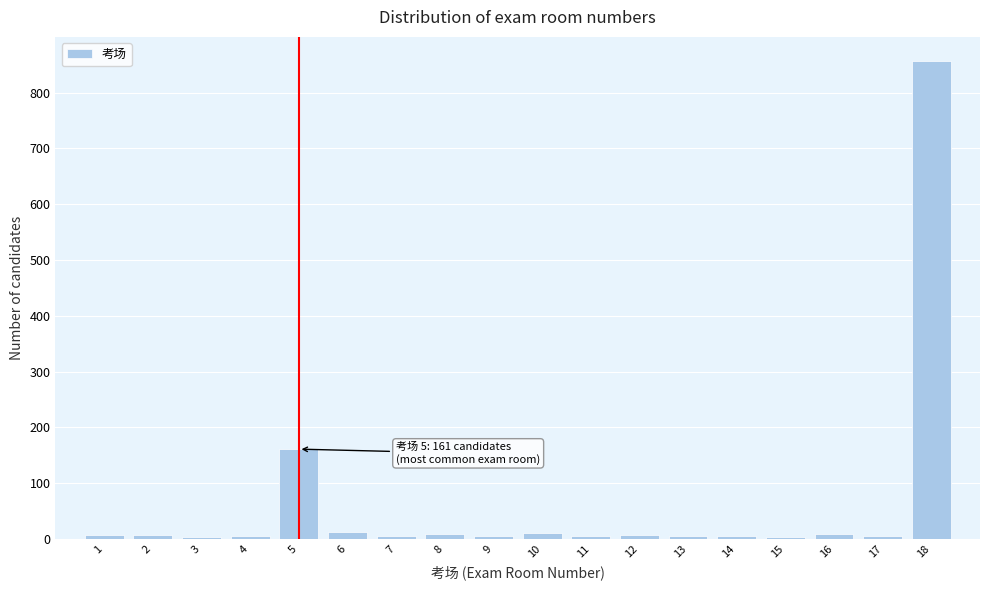

What is the sum of all values?

1123